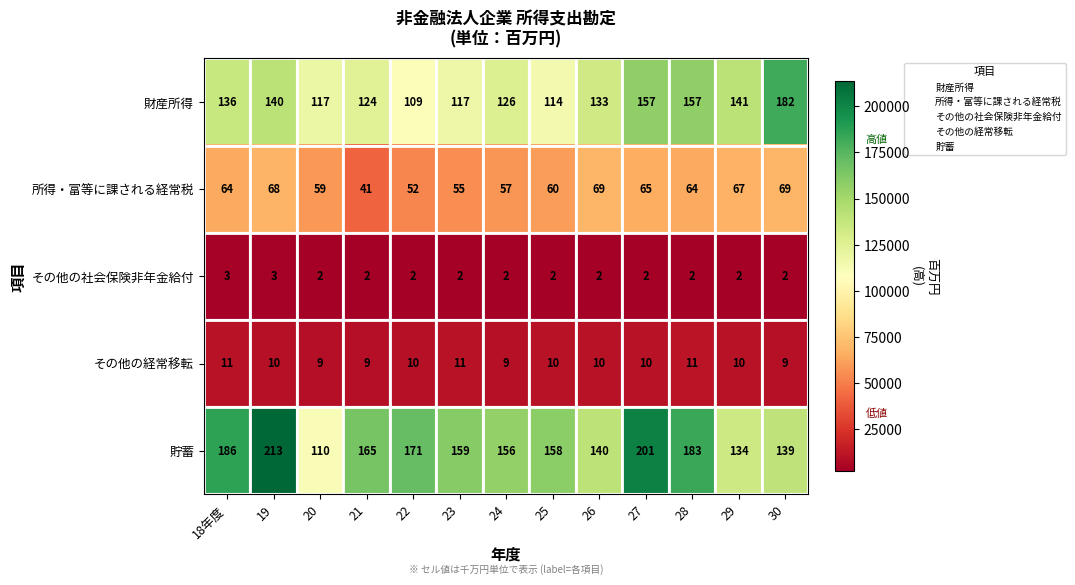

Which series has the widest spread of values?

貯蓄